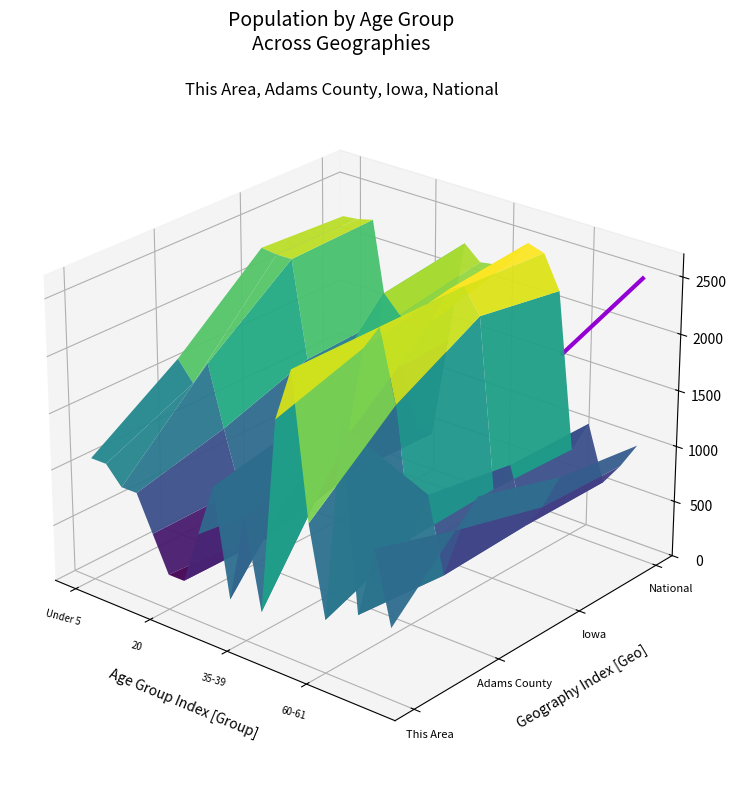

Does the chart display data point markers on the line(s)?

No